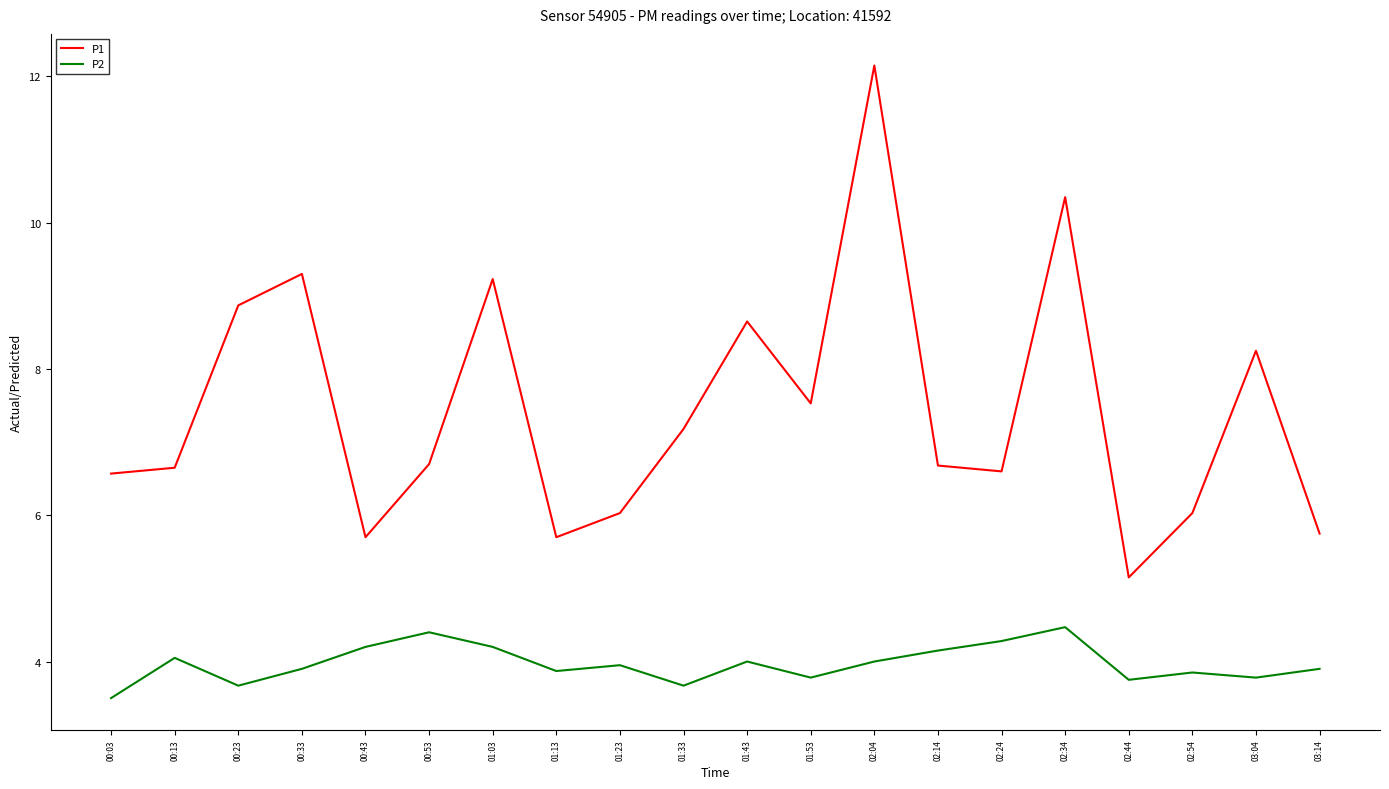

True or false: P2 and P1 intersect in this chart.

False